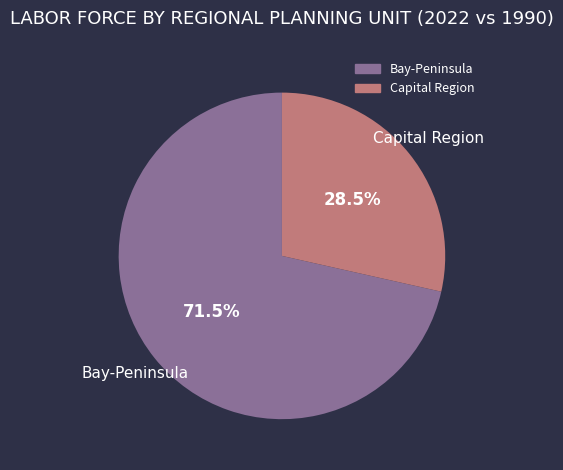

Is there a majority slice in this chart?

Yes